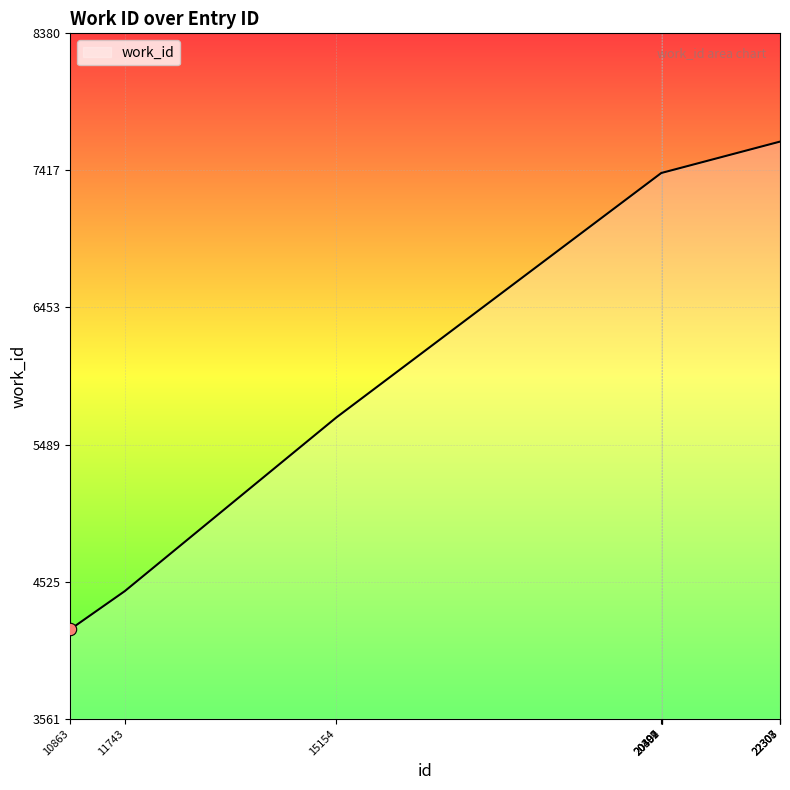

What is the ratio of the value at 20399 to the value at 22307?

1.0